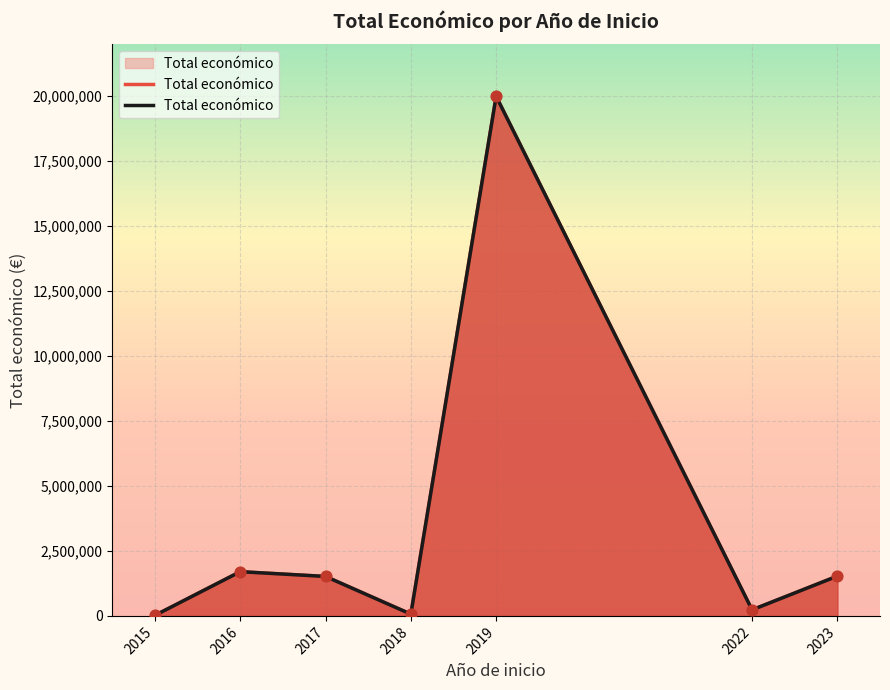

Between 2023 and 2019, which is larger?

2019